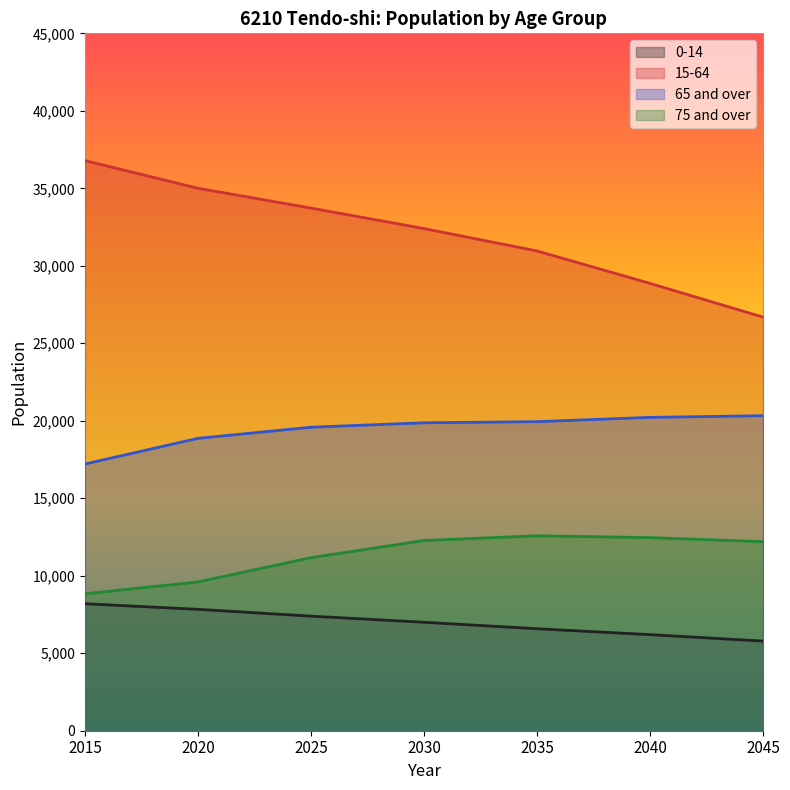

At which label does 0-14 first exceed 6998?

2015